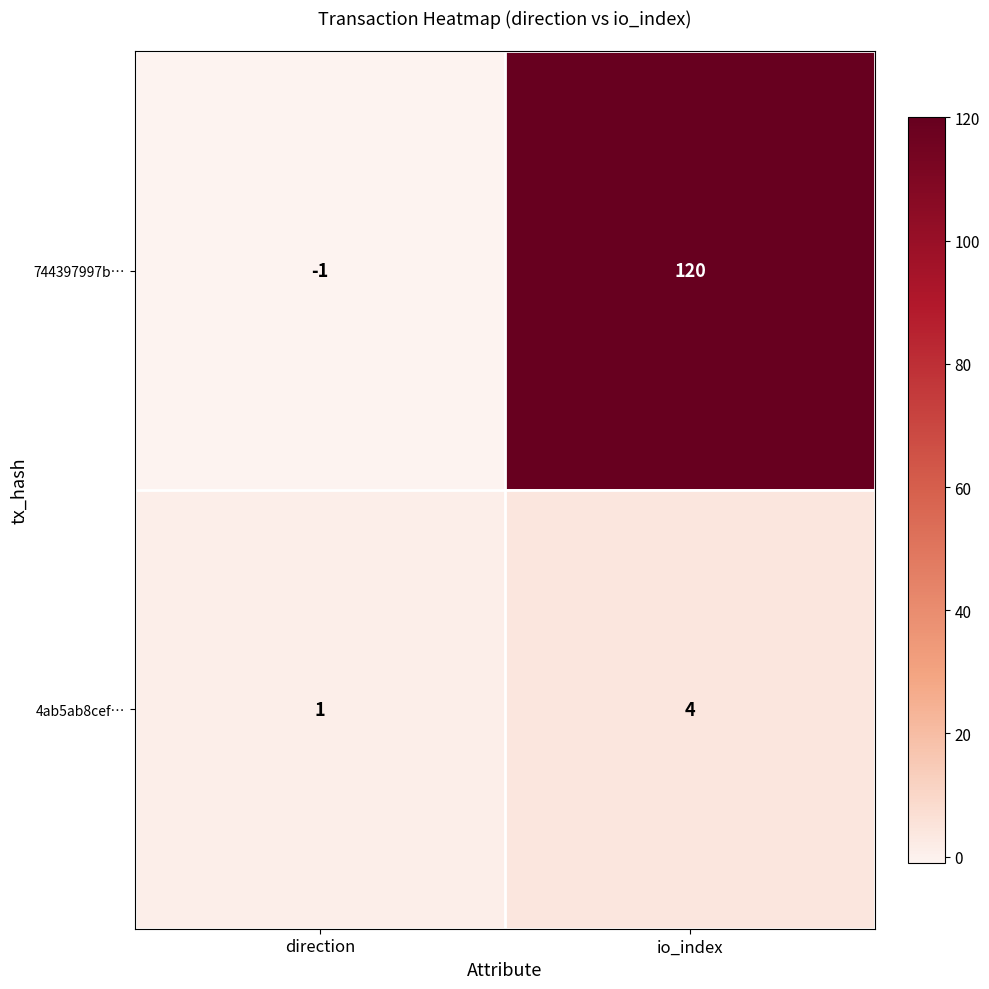

What is the greatest value displayed?

120